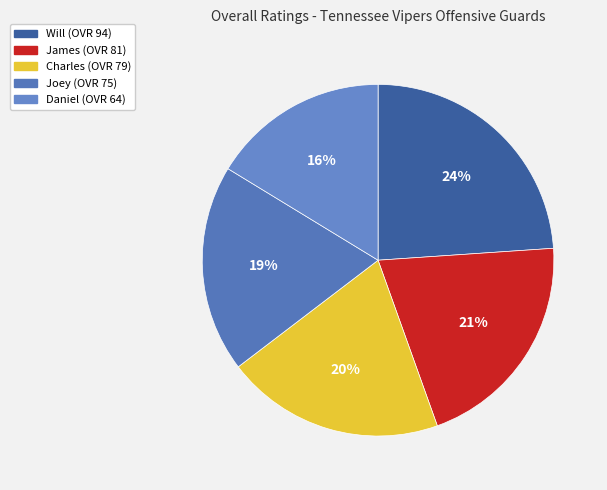

True or false: Daniel accounts for 16% of the total.

True